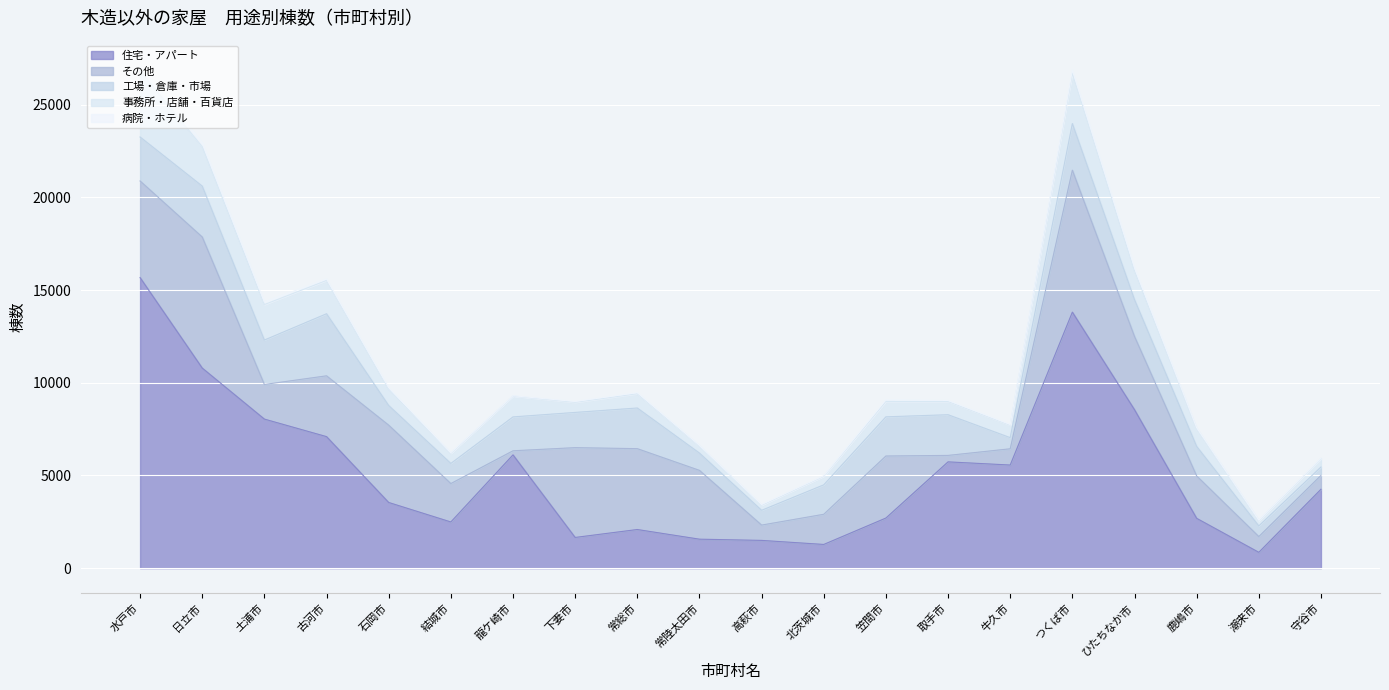

Which series has the largest range (max minus min)?

住宅・アパート